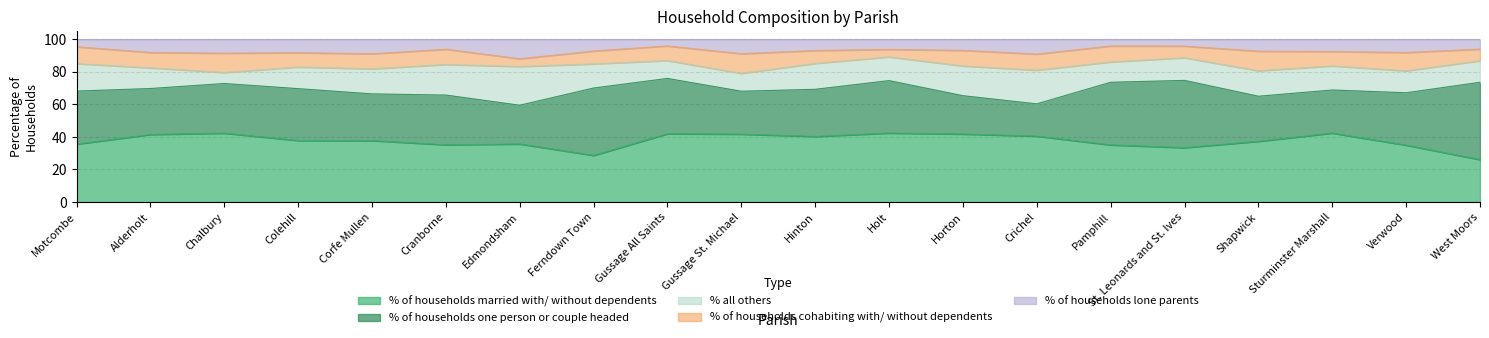

True or false: % of households cohabiting with/ without dependents and % of households married with/ without dependents cross at least once.

False